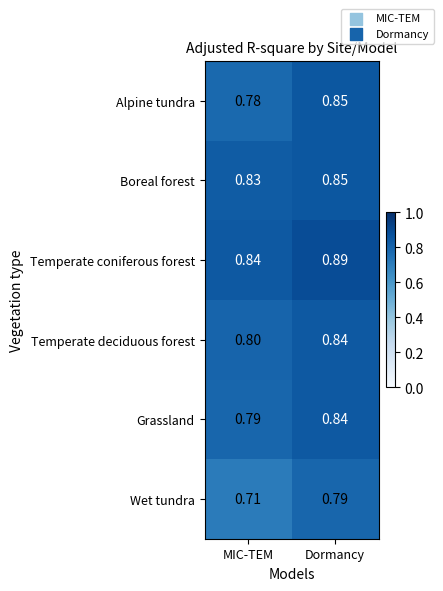

List the labels in order of Temperate coniferous forest value, smallest first.

MIC-TEM, Dormancy